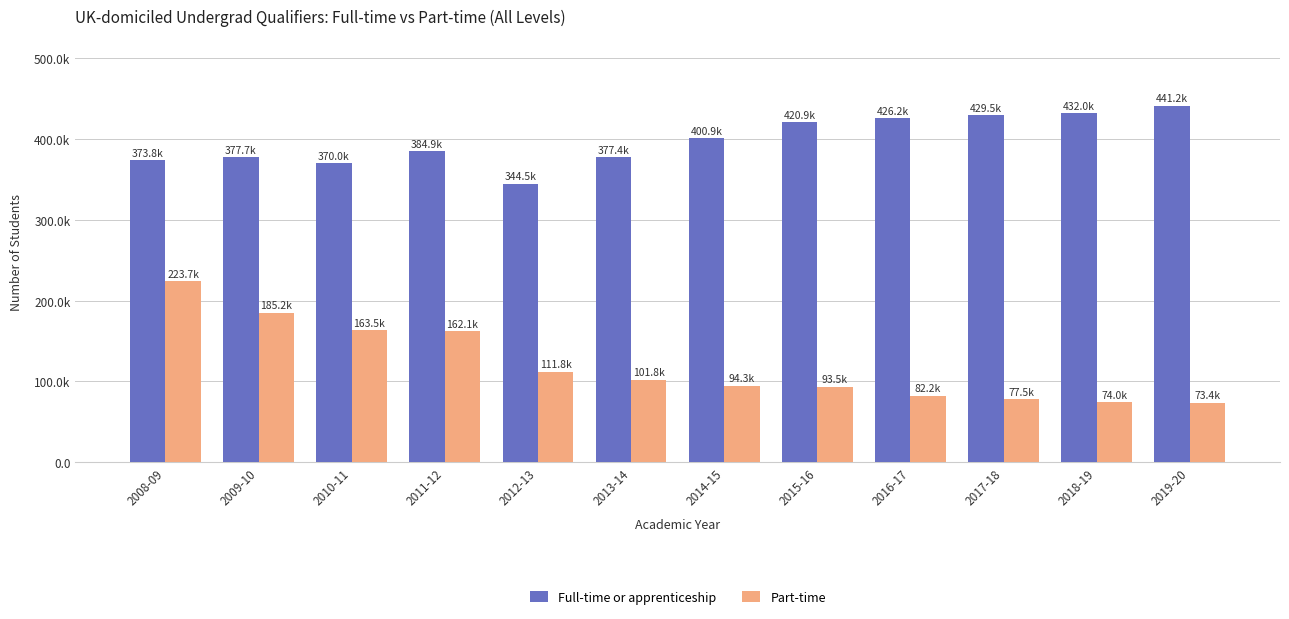

What is the value of the Full-time or apprenticeship bar at the 10th from the left?

429490